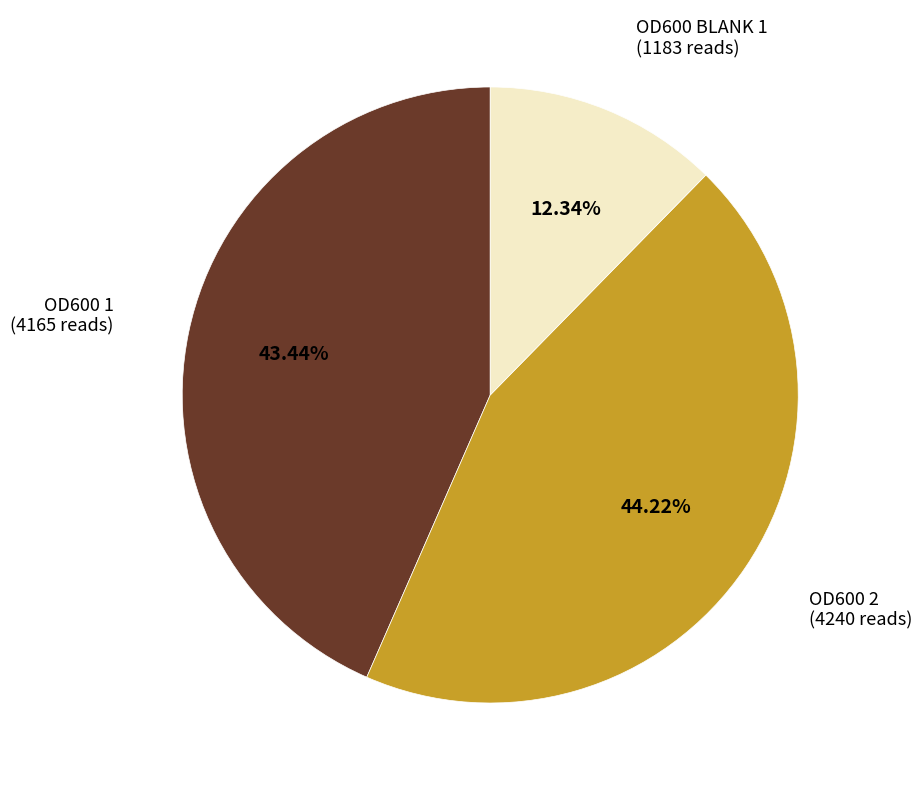

How many slices are in this pie chart?

3